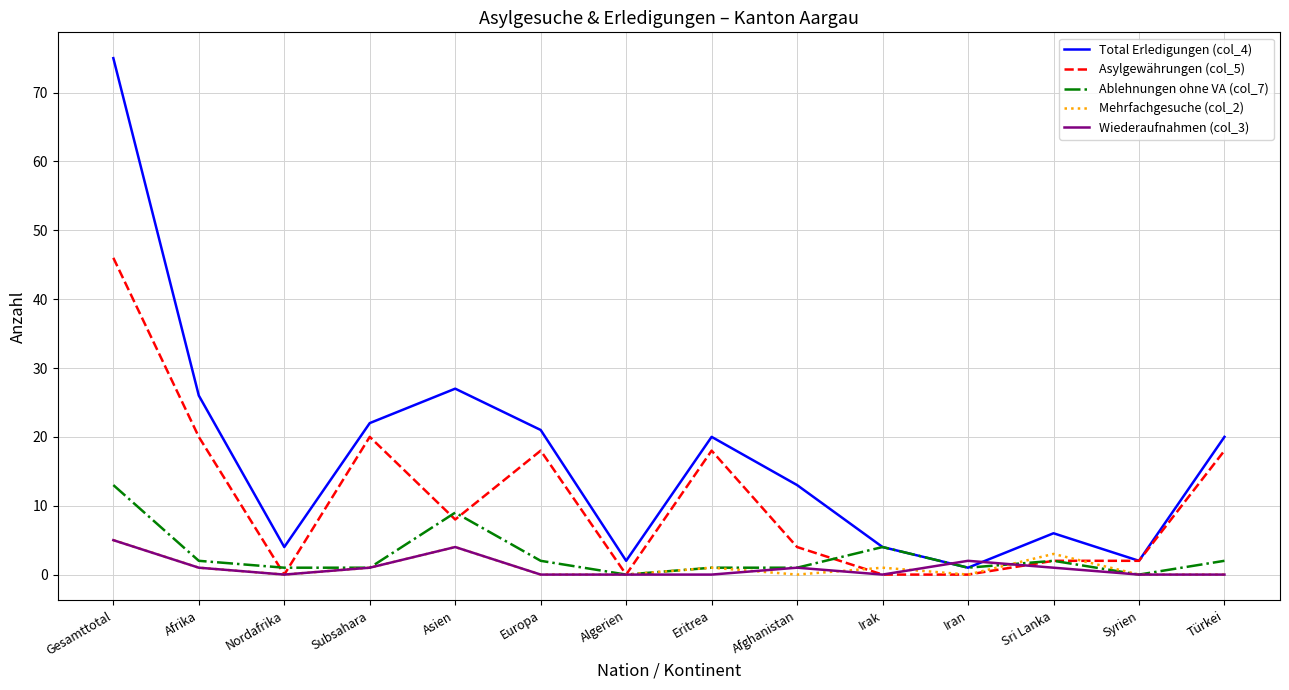

Does the chart have visible grid lines?

Yes